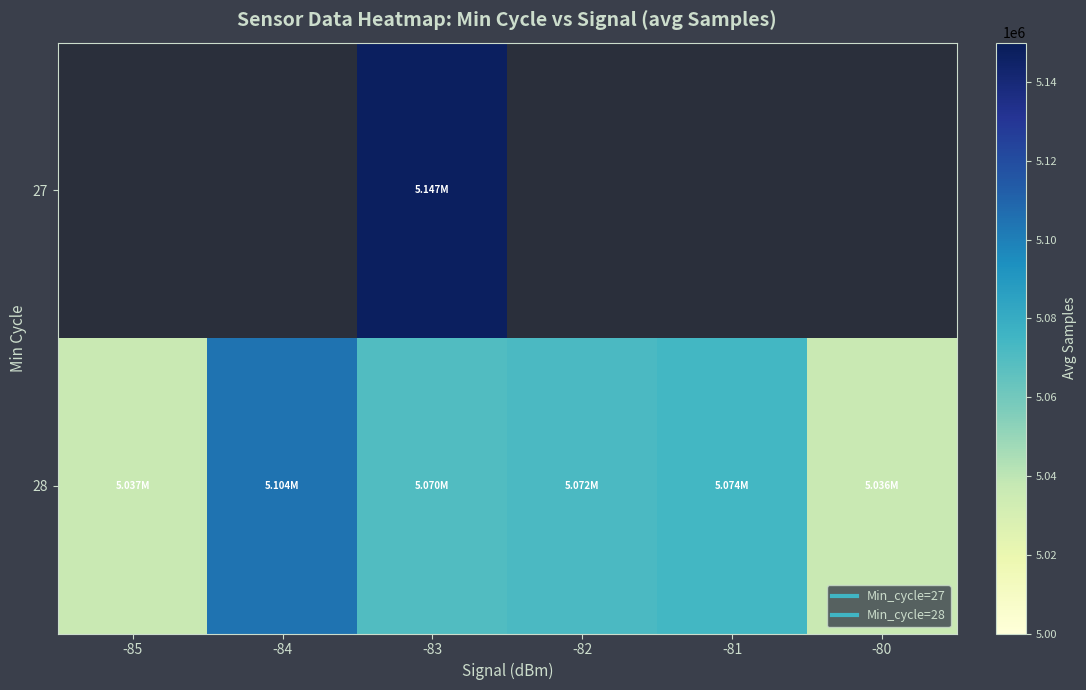

Which series has the largest total across all categories?

28